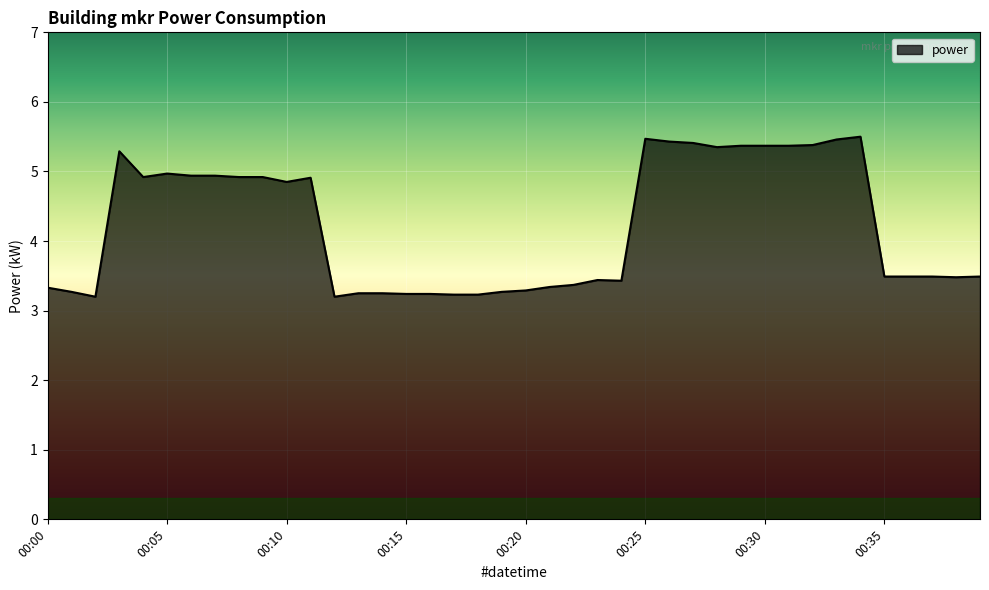

Does the chart display data point markers on the line(s)?

No